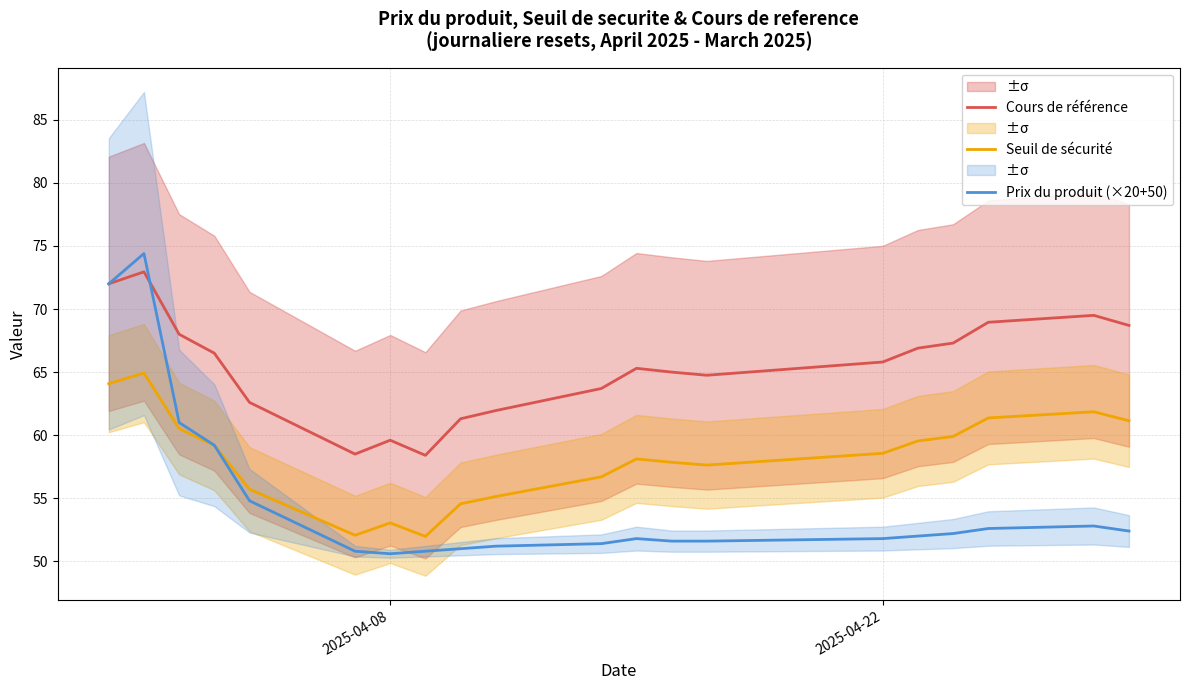

True or false: Cours de référence and Seuil de sécurité cross at least once.

False